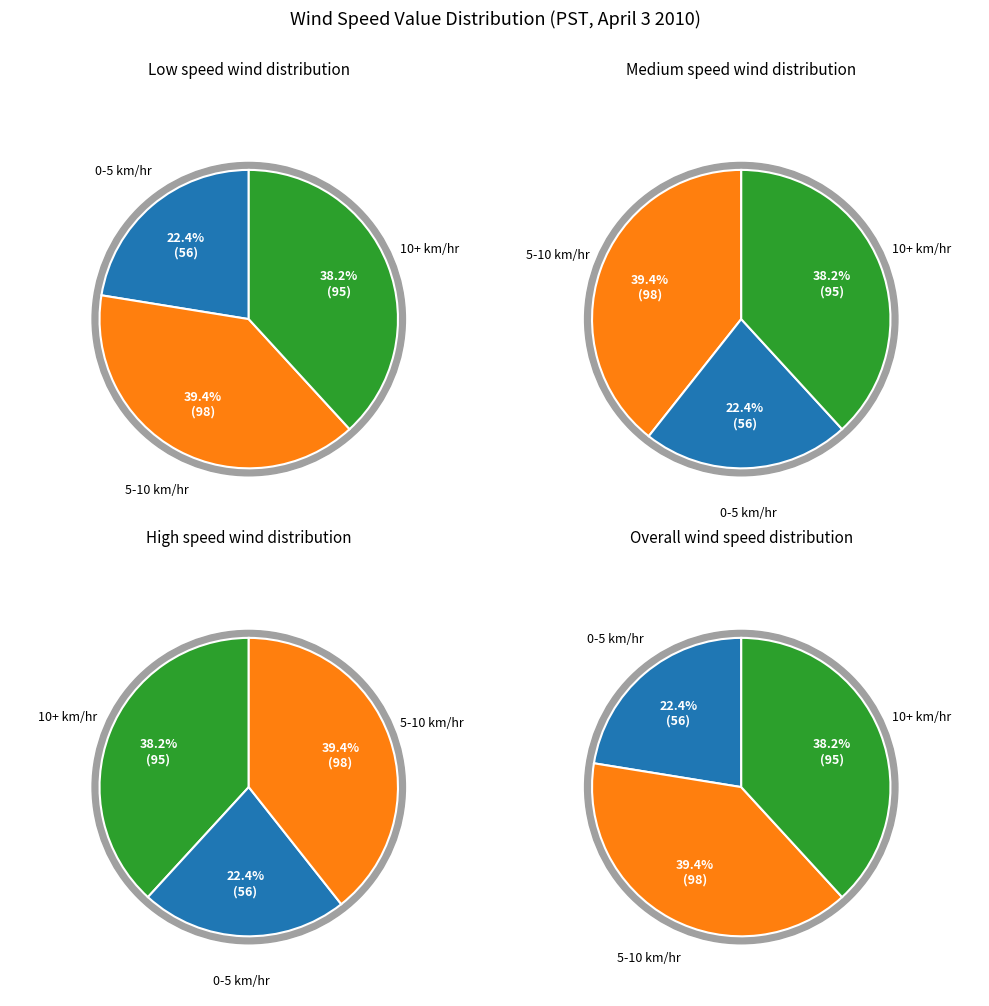

Does 31 represent more than half of the total?

No